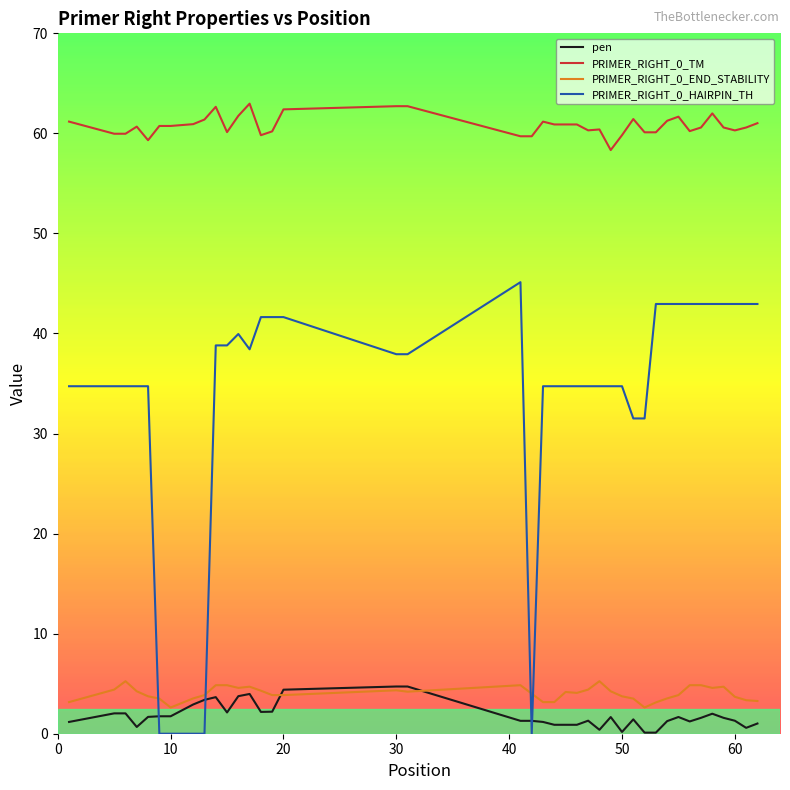

Which series has the largest total across all categories?

PRIMER_RIGHT_0_TM